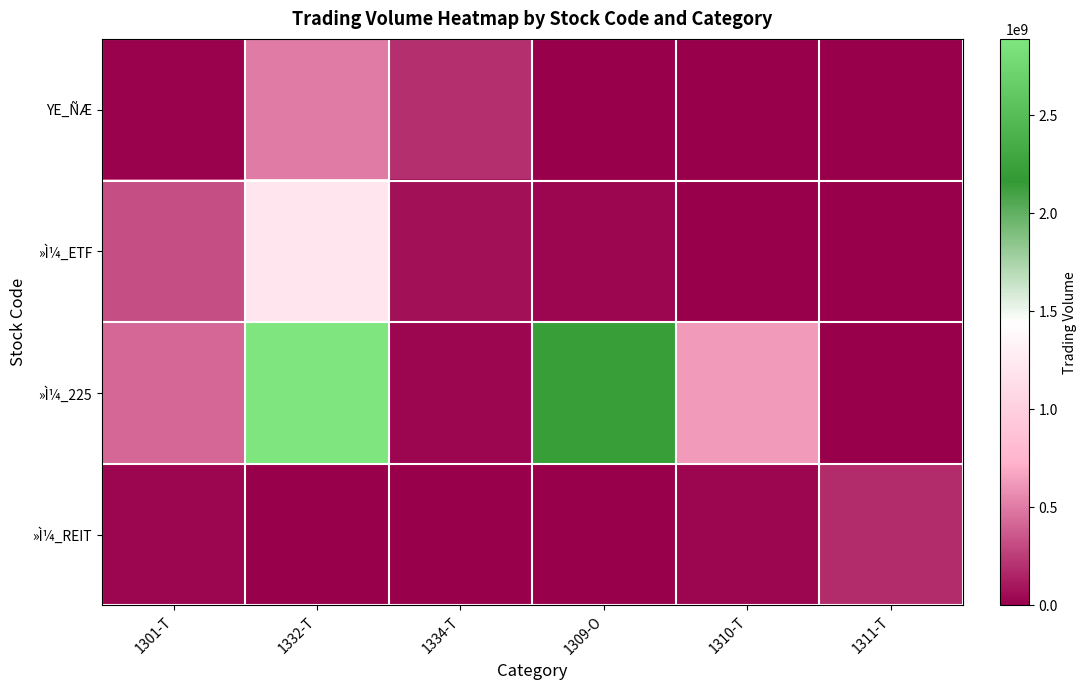

Rank the series by their maximum value, from highest to lowest.

»Ì¼_225, »Ì¼_ETF, YE_ÑÆ, »Ì¼_REIT